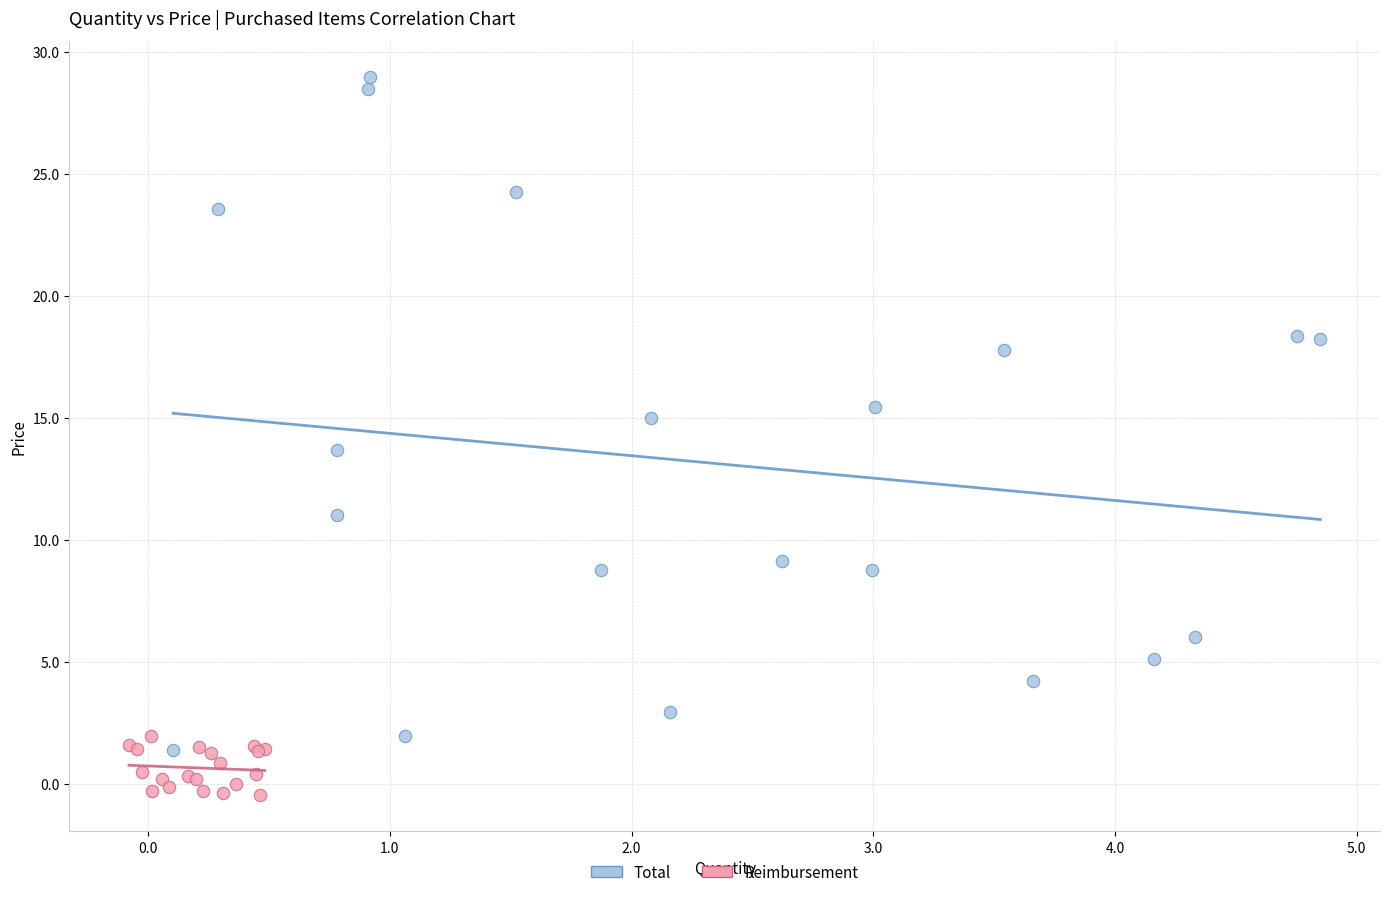

Which series has the largest Y range (max minus min)?

Total